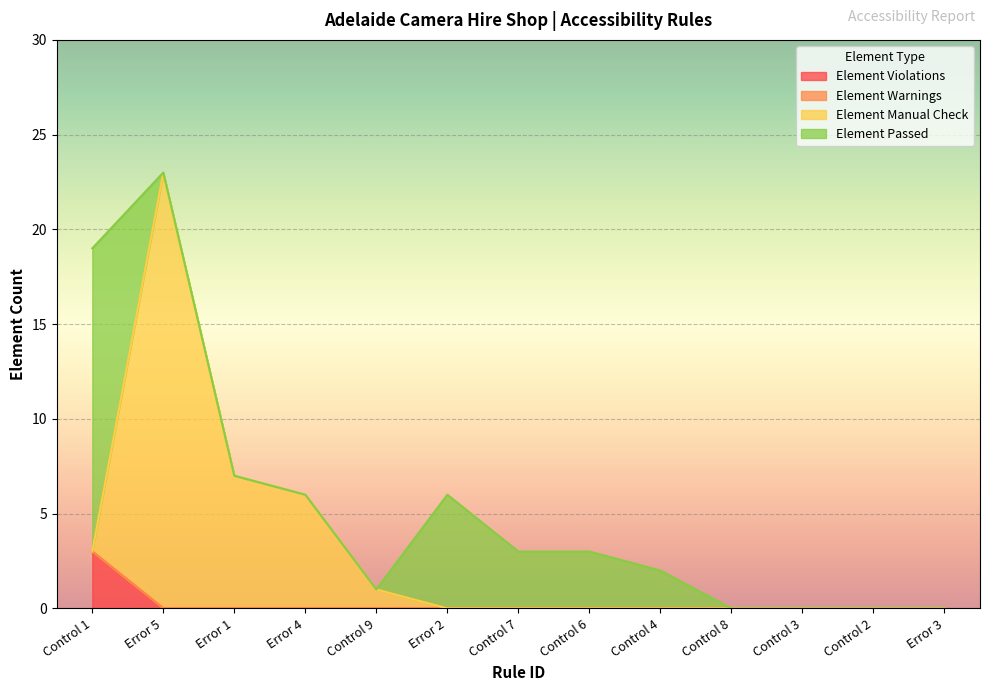

Does the chart display data point markers on the line(s)?

No